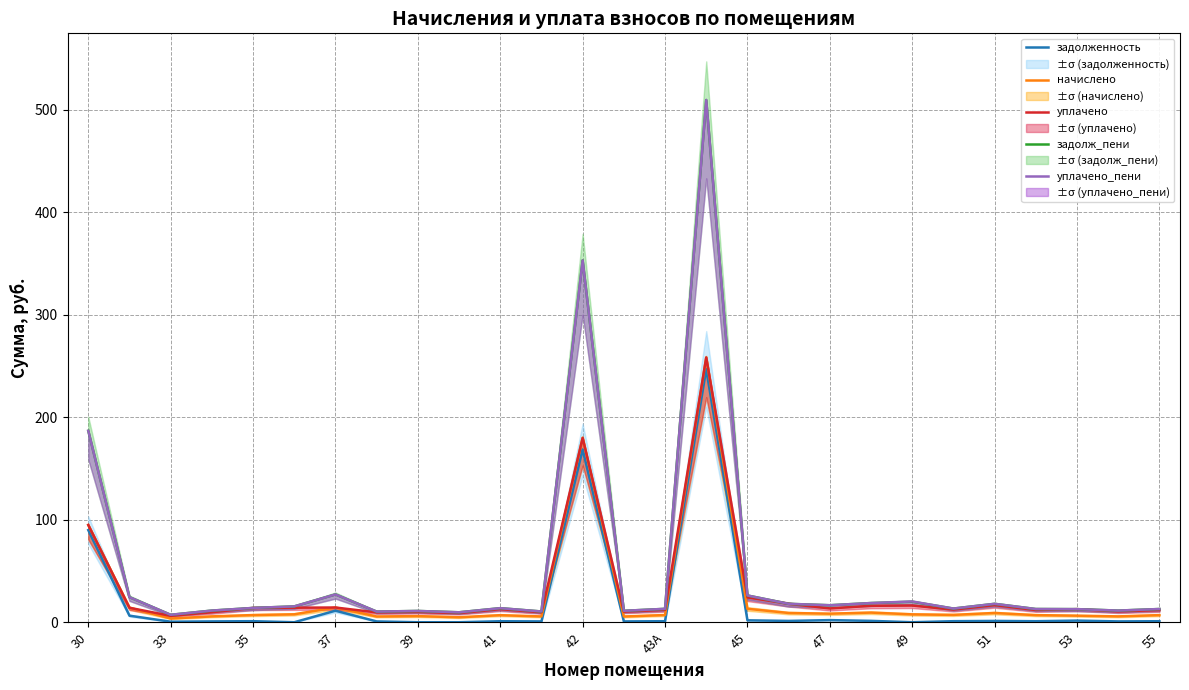

Read the задолж_пени value at 41.

13.7